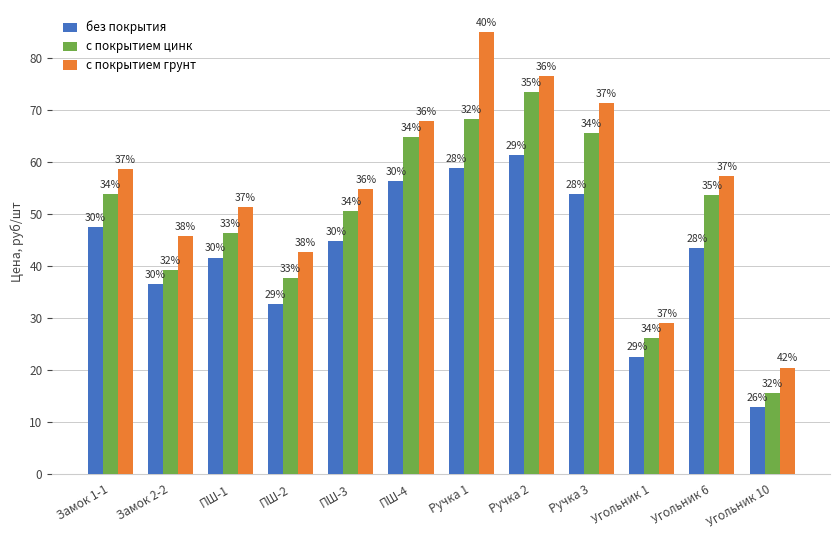

What are all the series names shown in the legend?

без покрытия, с покрытием цинк, с покрытием грунт